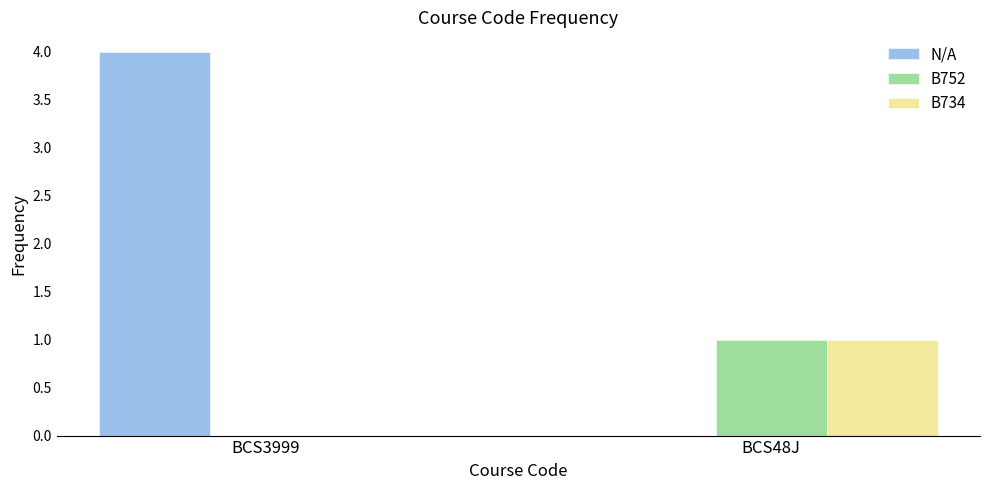

What is the sum of all N/A values?

4